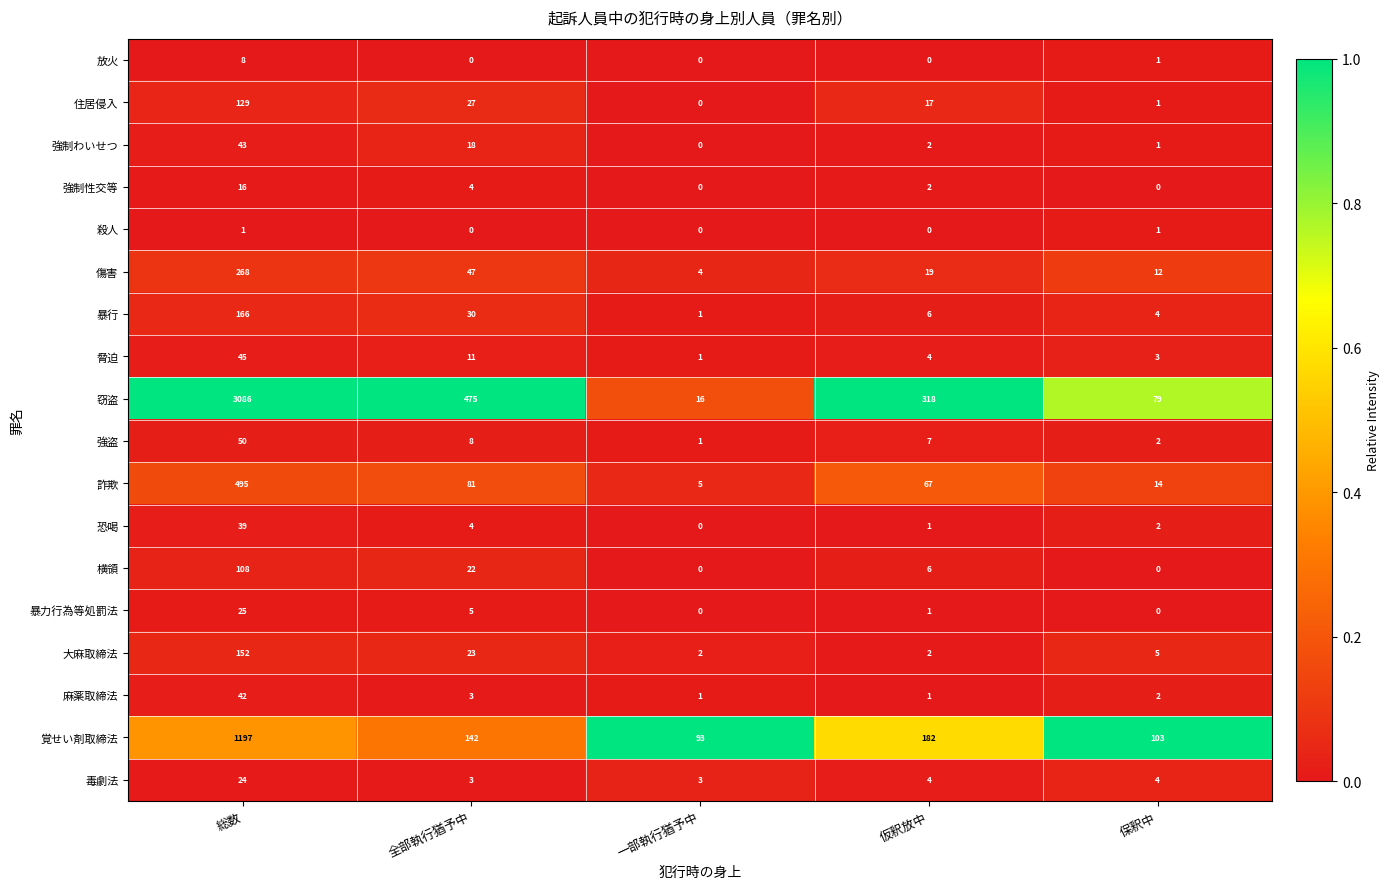

At which category does the chart reach its peak across all series?

総数